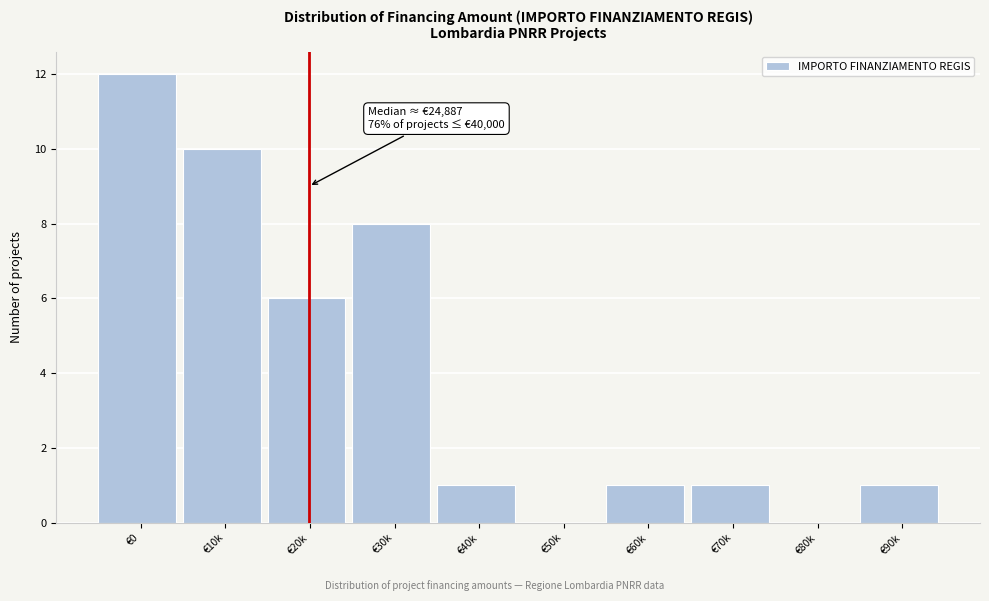

Reading right to left, list all the values displayed in this chart.

€90k=1	€80k=0	€70k=1	€60k=1	€50k=0	€40k=1	€30k=8	€20k=6	€10k=10	€0=12